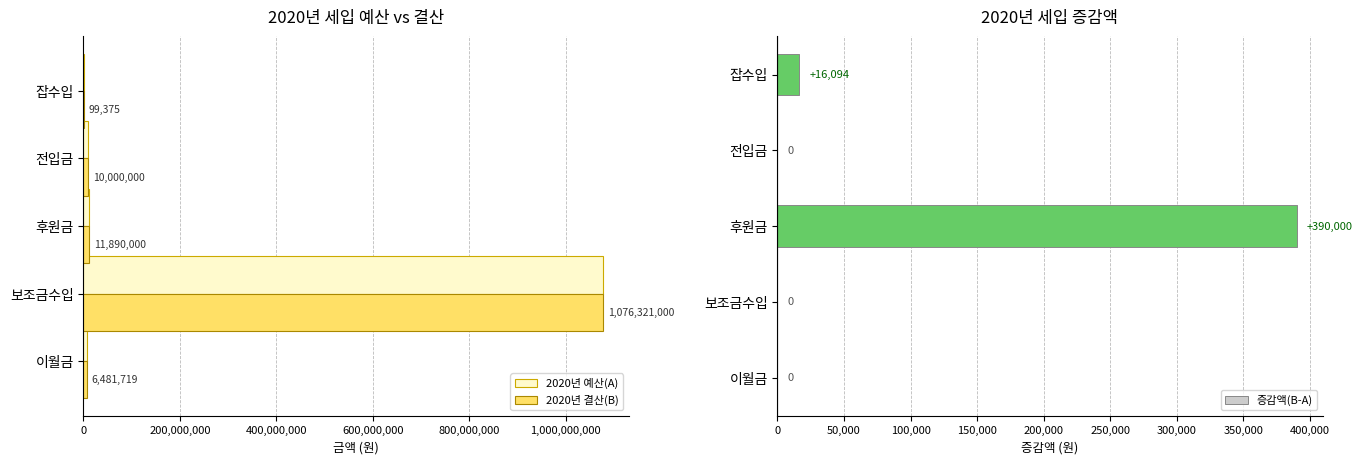

Are the bars grouped side by side (vs. stacked)?

Yes